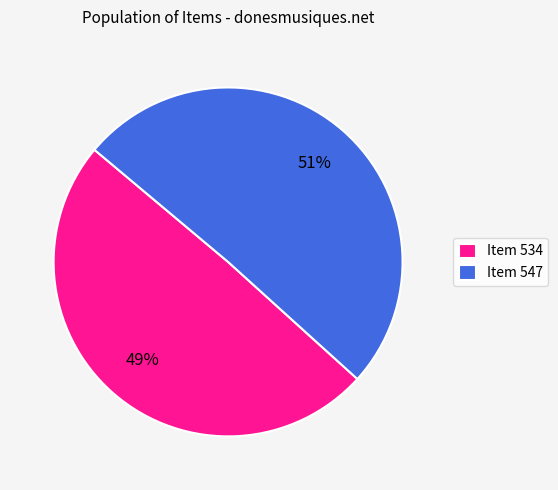

How many slices are in this pie chart?

2